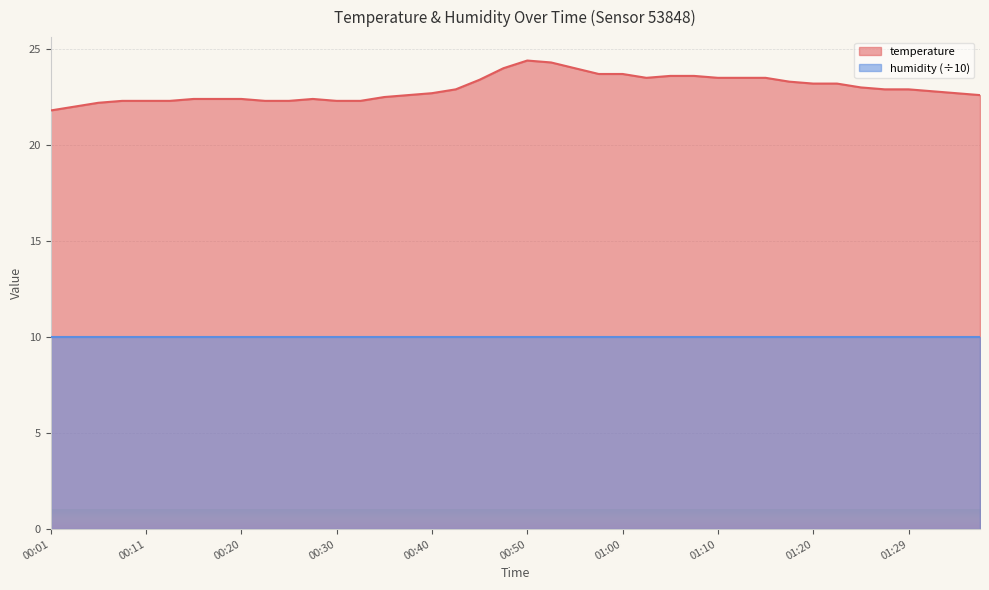

Where does the data first go above 22?

00:06